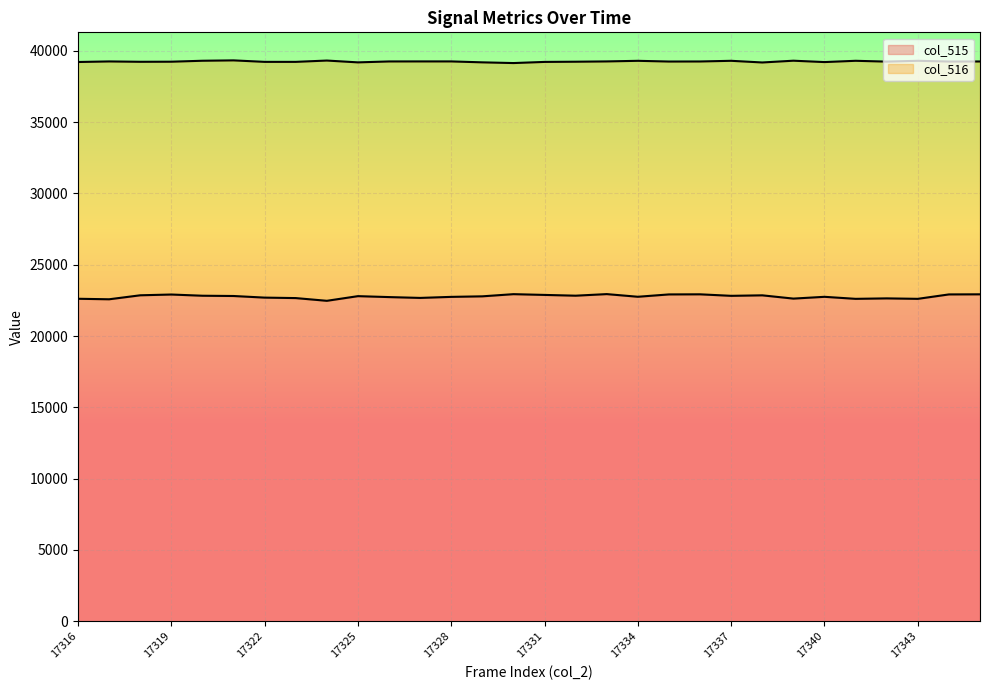

At which category does the chart reach its minimum across all series?

17324